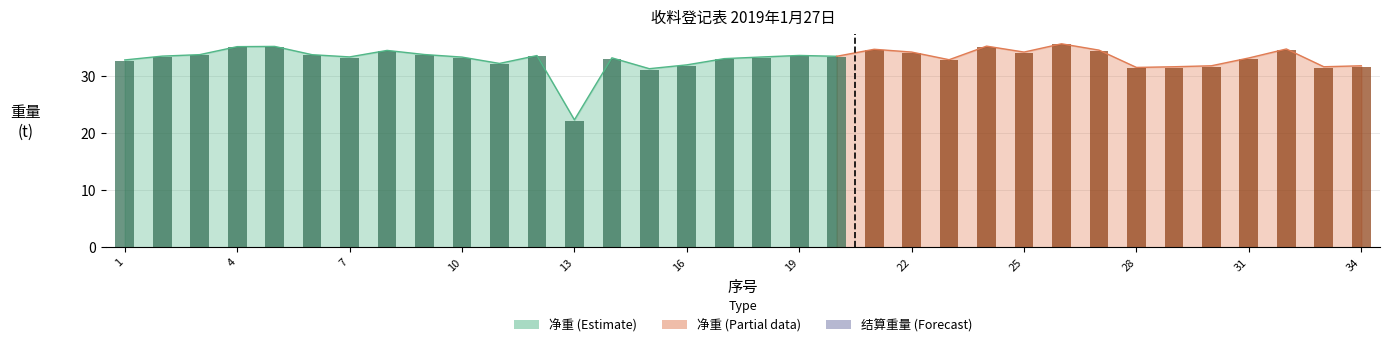

The value at 19 is 13.1. True or false?

False